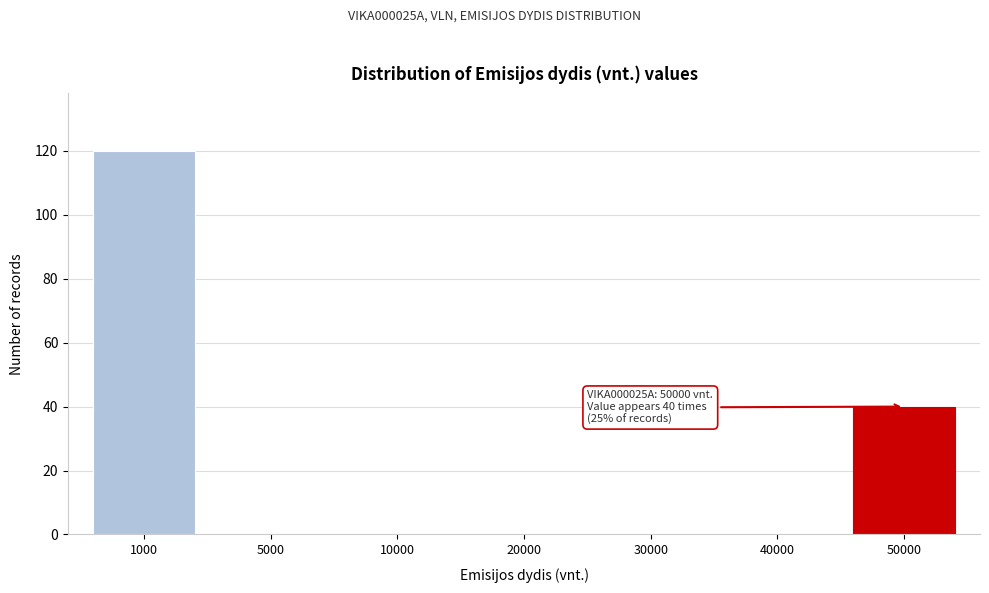

Reading left to right, what are all the values shown in this chart?

1000=120	5000=0	10000=0	20000=0	30000=0	40000=0	50000=40